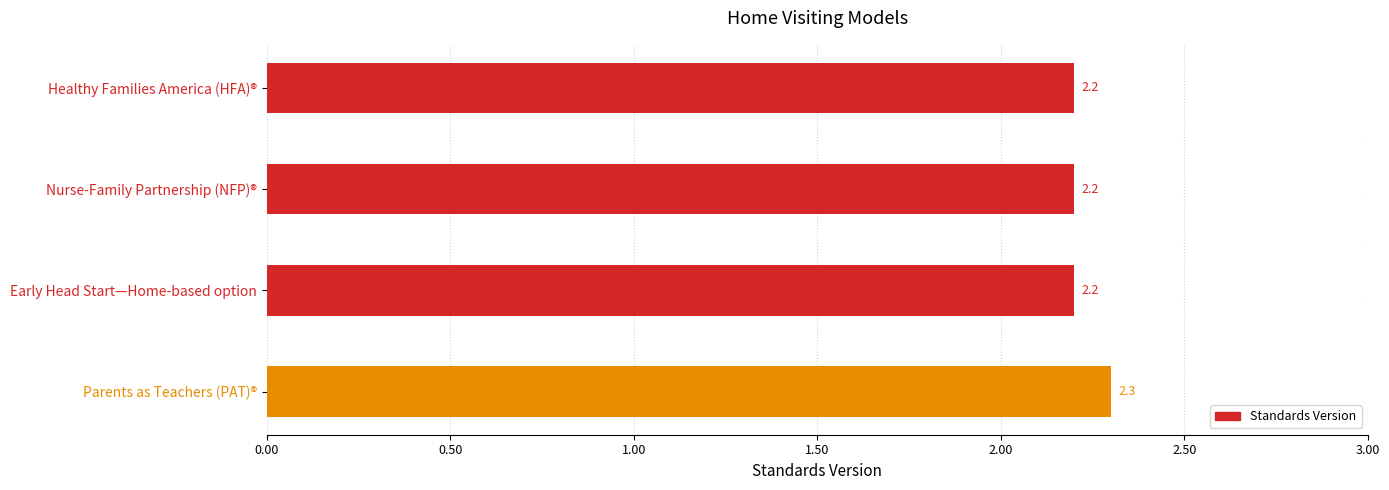

The value at Early Head Start—Home-based option is 2.2. True or false?

True